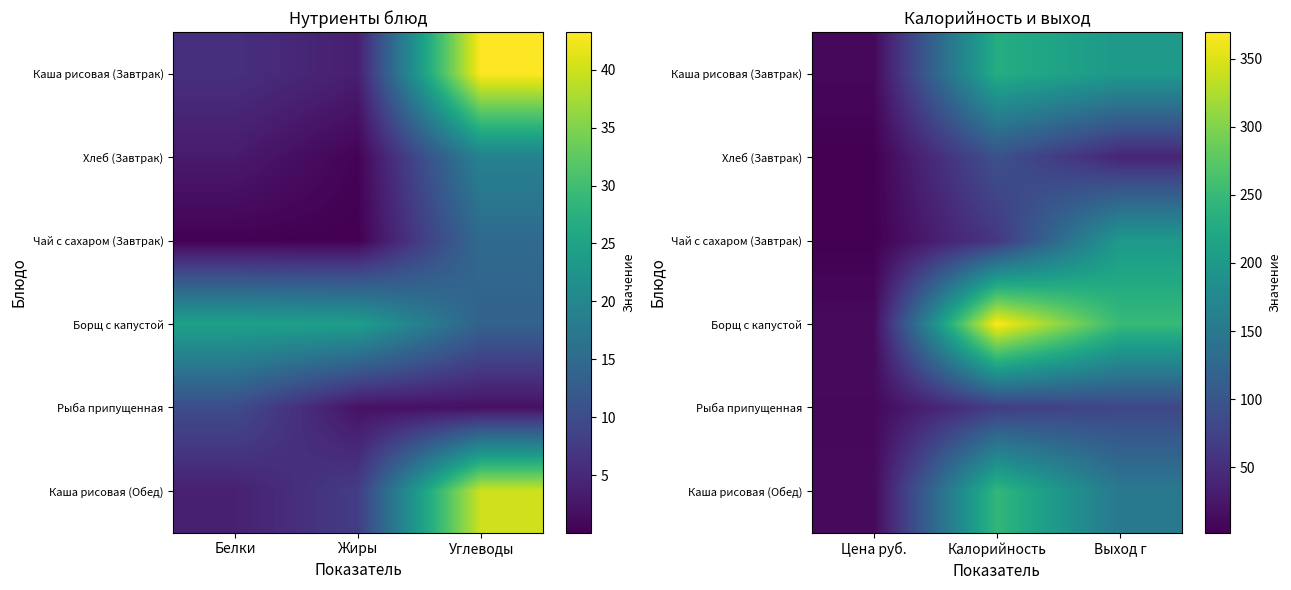

How many data points in Чай с сахаром (Завтрак) are above 61?

2